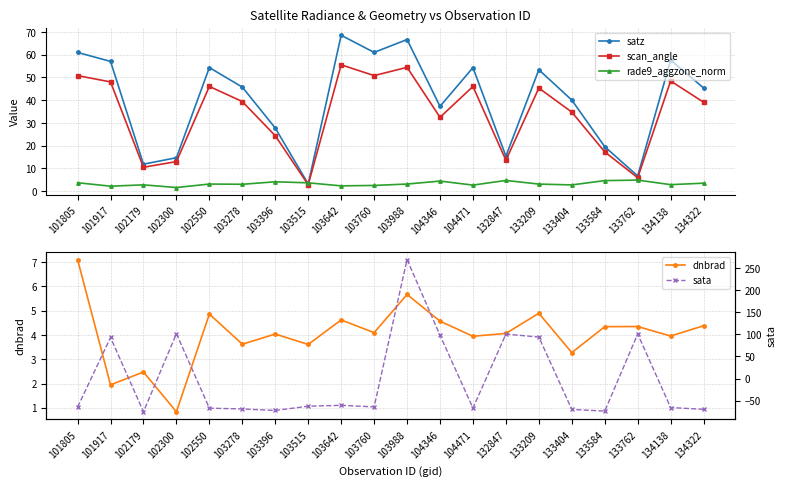

At which category is the sum across all series the highest?

103988